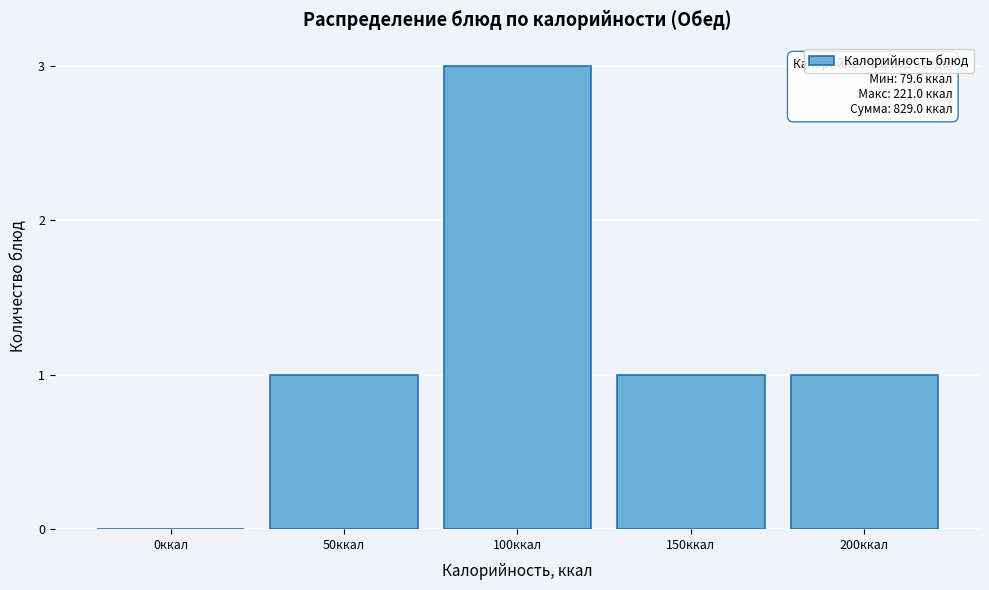

Reading left to right, transcribe all the data shown in this chart.

0ккал=0	50ккал=1	100ккал=3	150ккал=1	200ккал=1